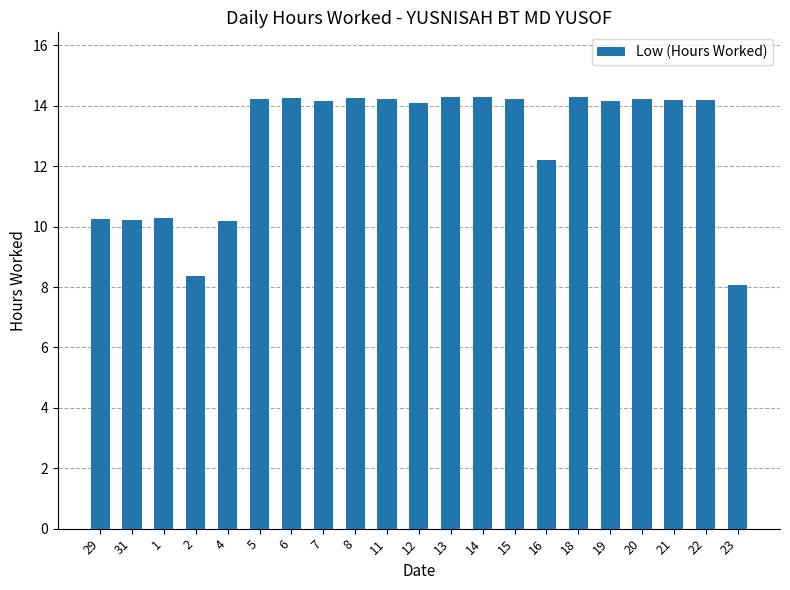

What is the minimum value shown in the chart?

8.1